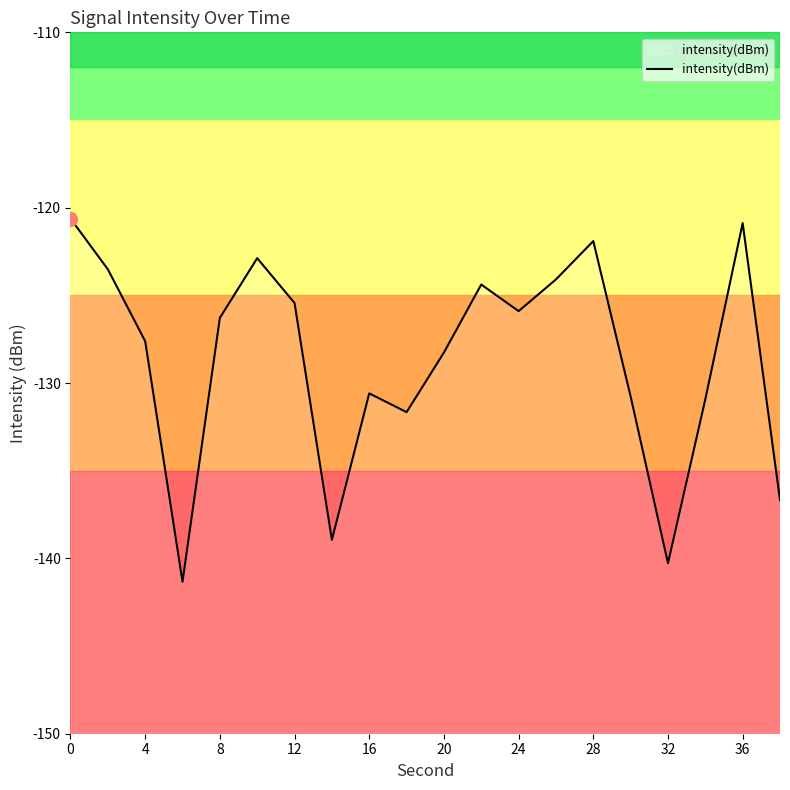

The chart shows a value of -130.6 at 16. True or false?

True